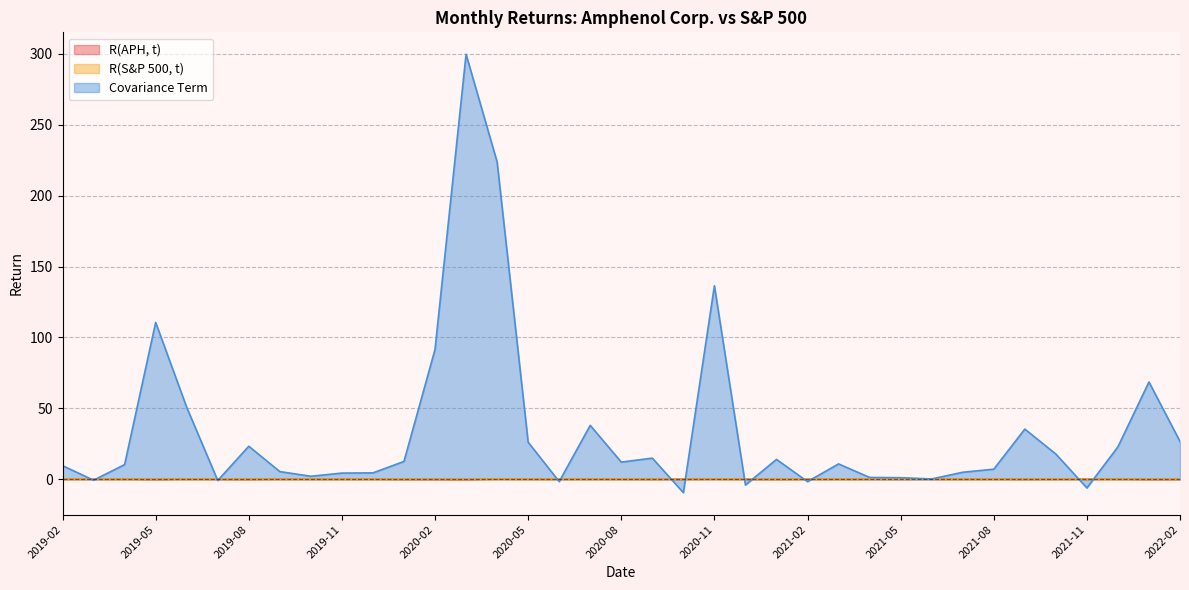

How many data points does each series have?

37